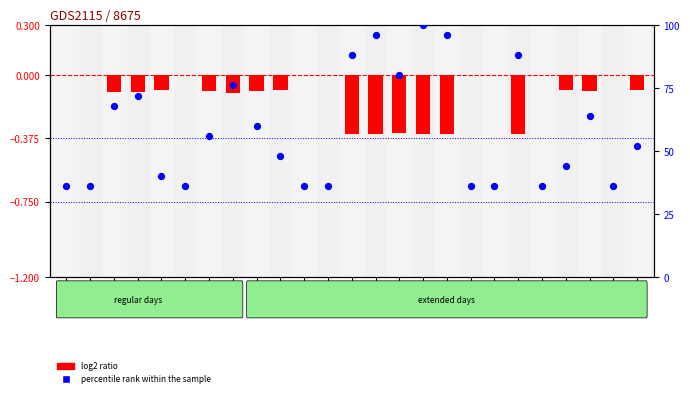

Which series reaches the maximum Y coordinate?

percentile rank within the sample